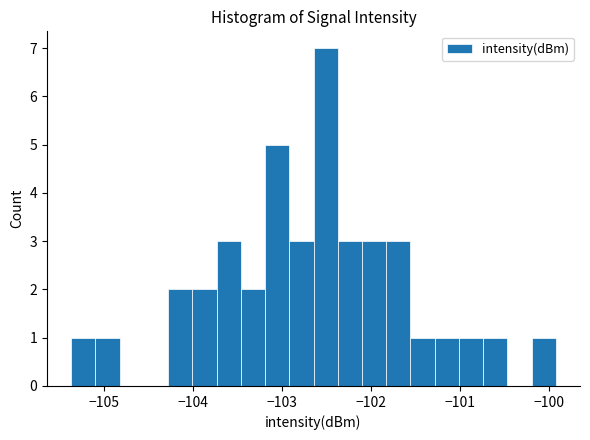

Read against the x-axis, roughly where is the centre of the tallest bar?

-102.5